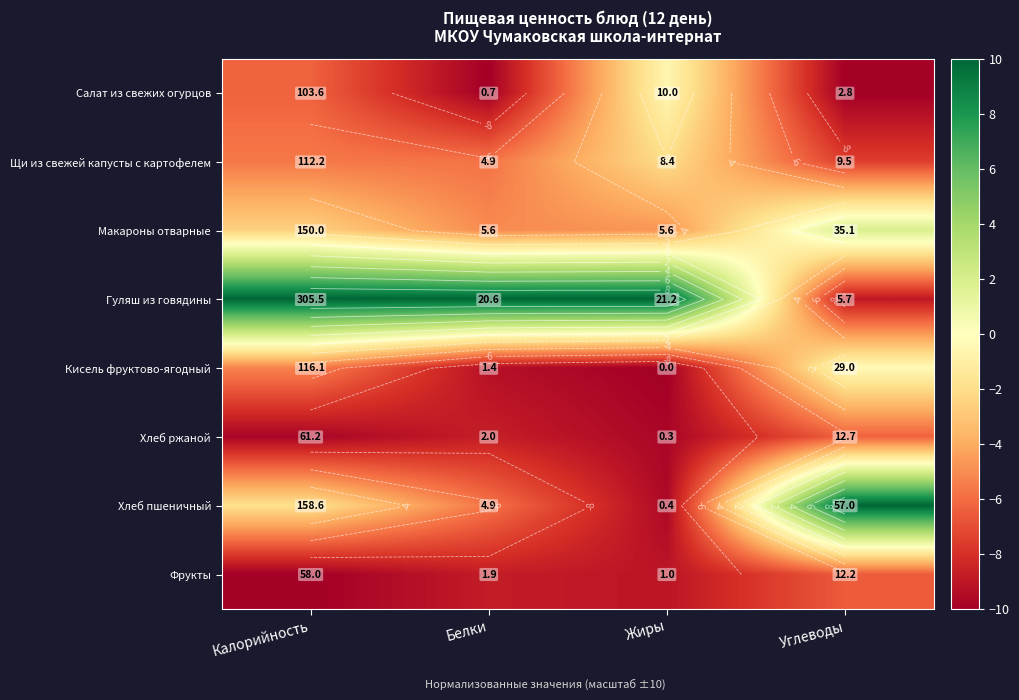

Count the number of categories in the chart.

4